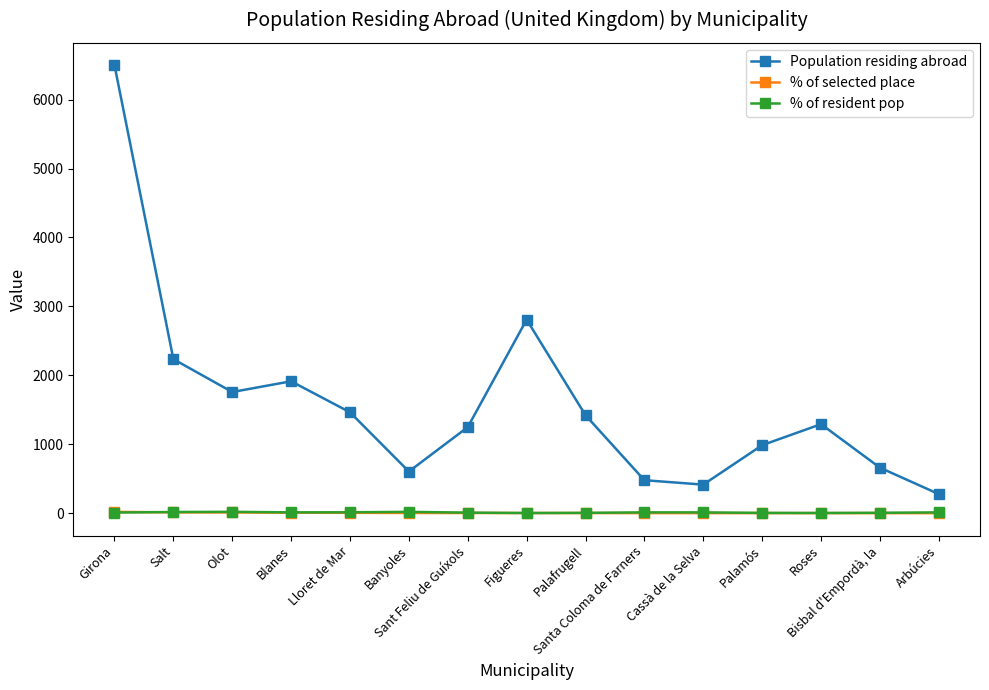

How many interior local valleys does the Population residing abroad series have?

3